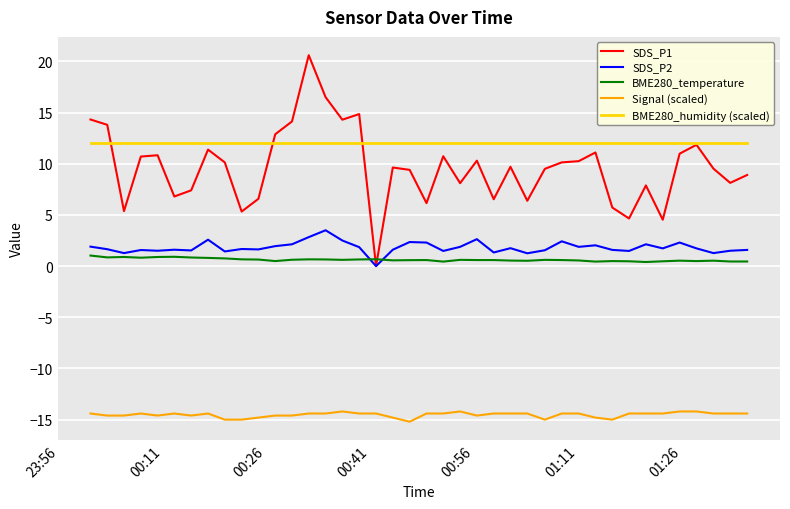

True or false: BME280_temperature and Signal (scaled) cross at least once.

False